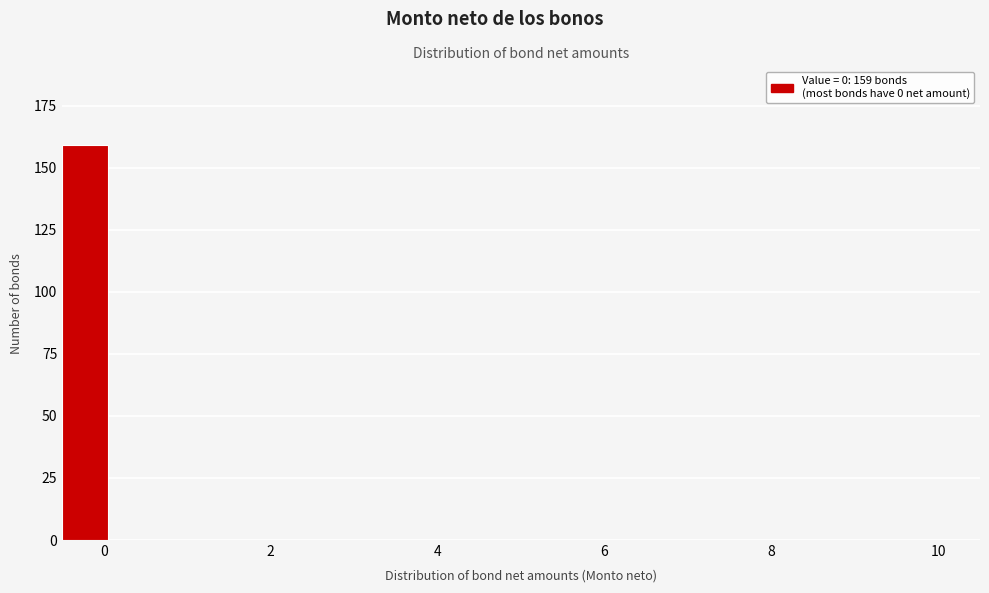

Read against the x-axis, roughly where is the centre of the tallest bar?

-0.2